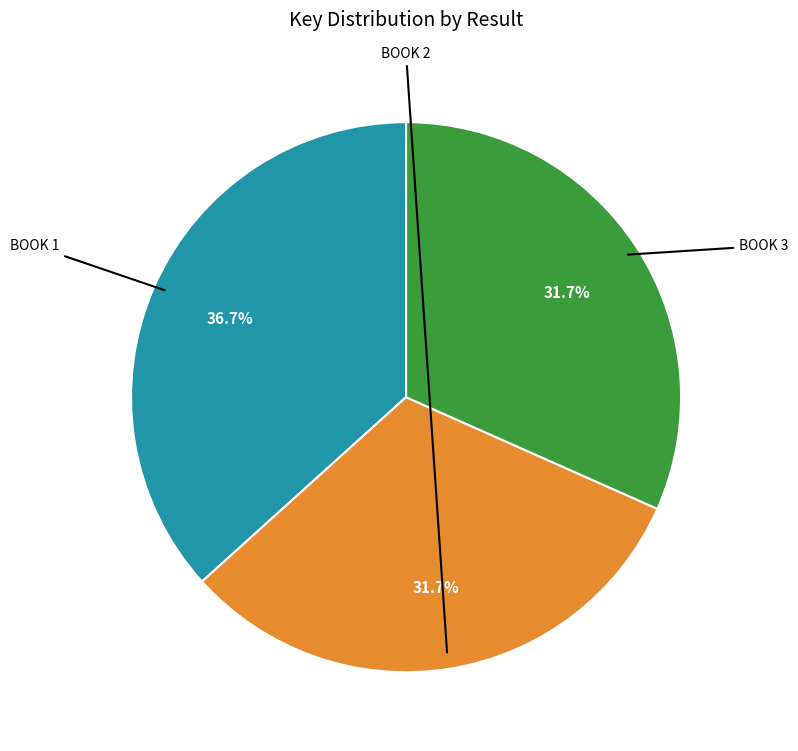

How many segments does this pie chart have?

3